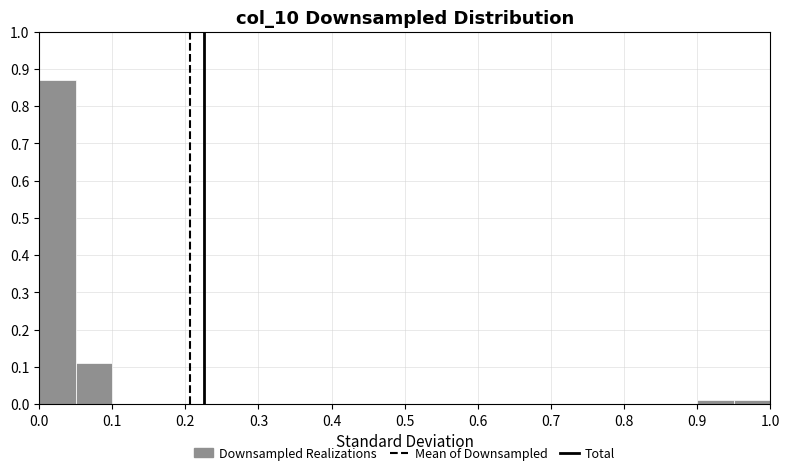

How tall is the bar that spans 0.95 to 1.00 on the x-axis? The values are not printed on the chart, so give them approximately, as read against the axis.

0.01